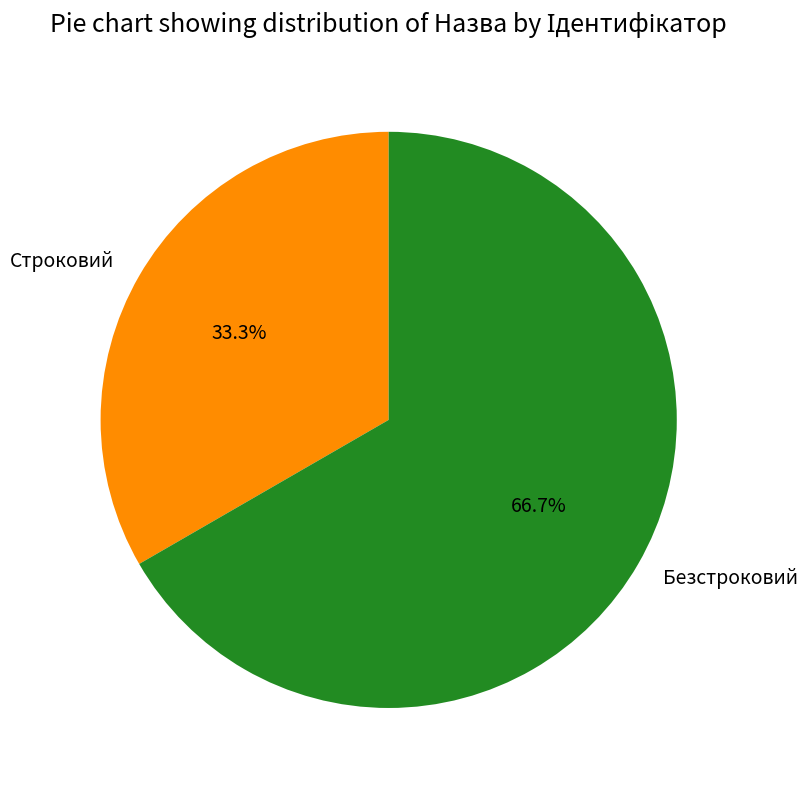

To the nearest percent, what percentage of the pie is Строковий?

33%